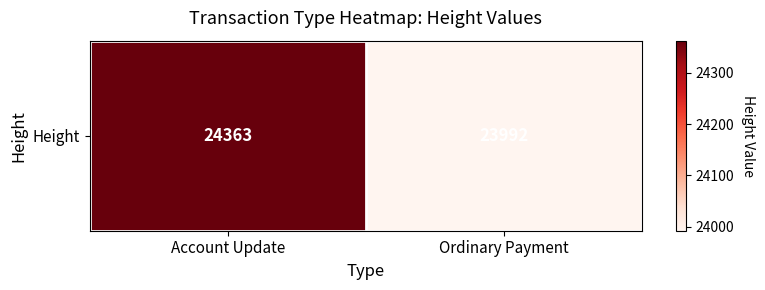

What is the sum of all values?

48355